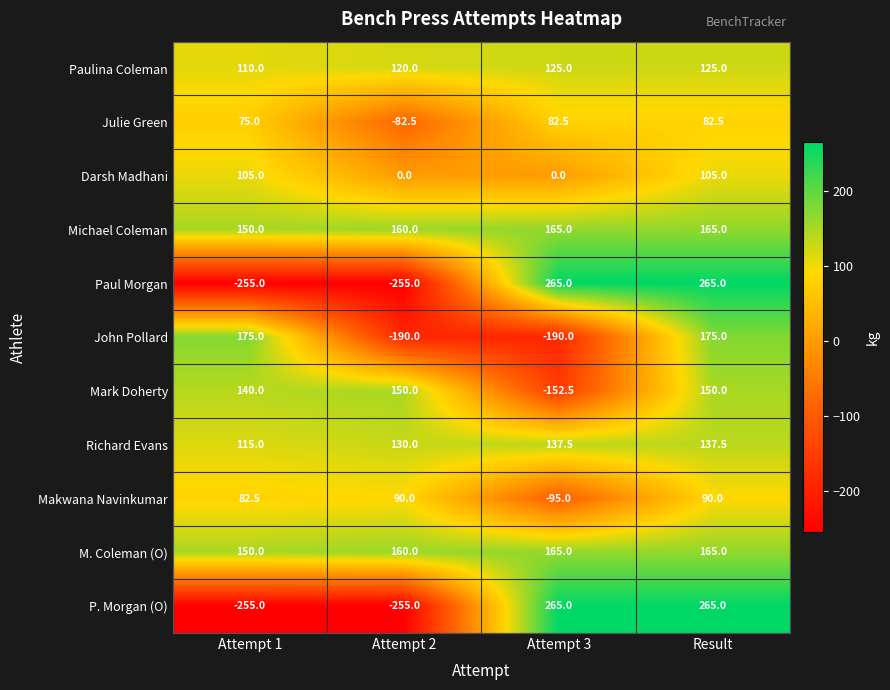

What is the average value of the Julie Green series?

39.4